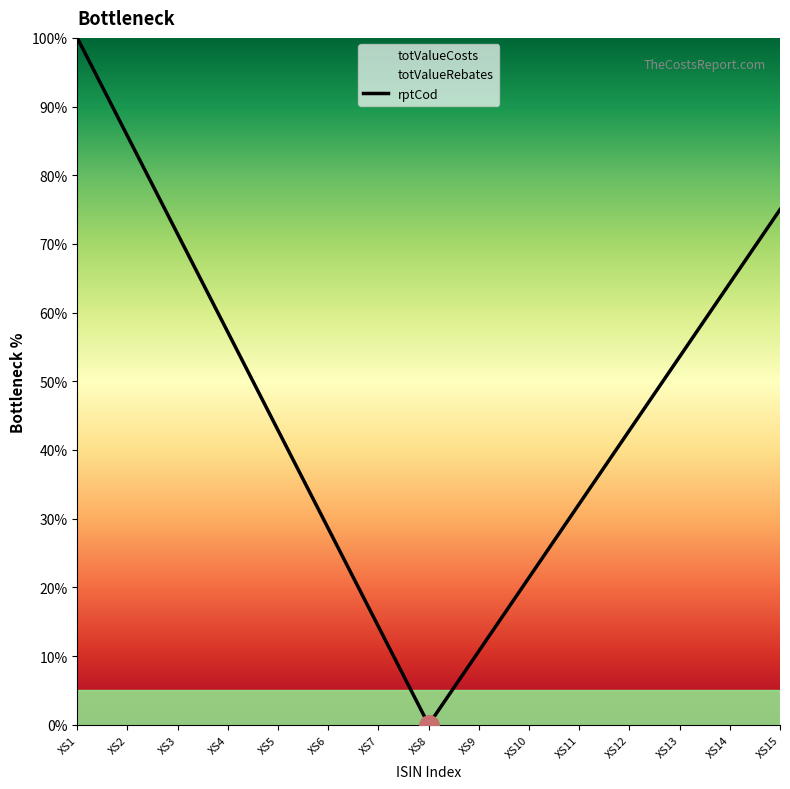

Read the value at XS13.

53.6